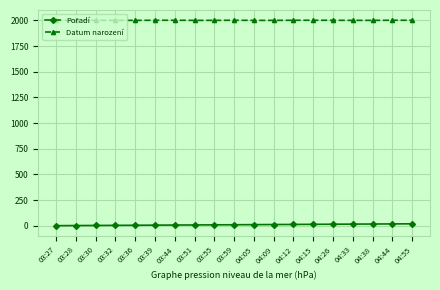

Which series has the largest total across all categories?

Datum narození